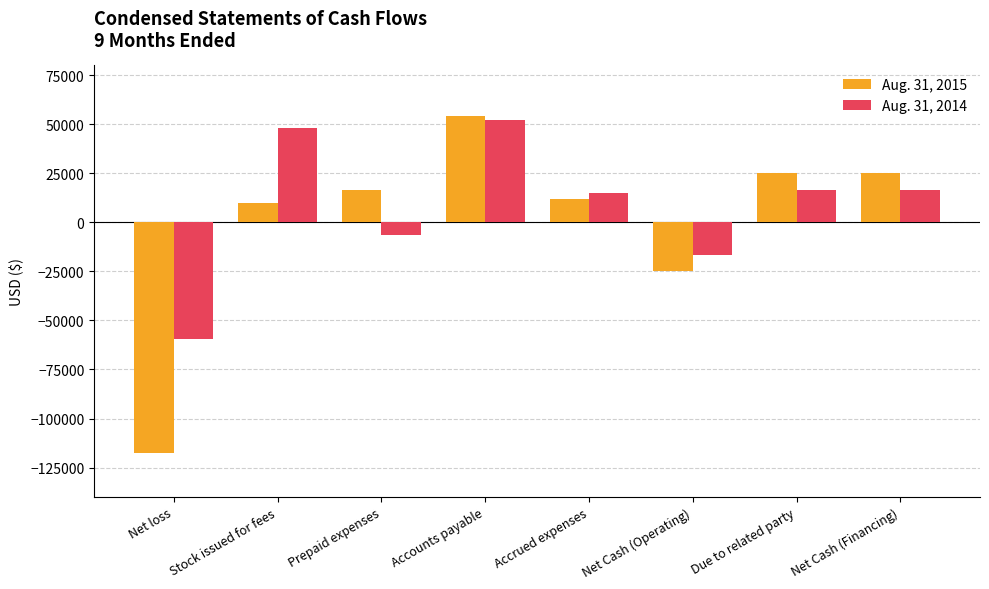

How many values in Aug. 31, 2014 are below zero?

3